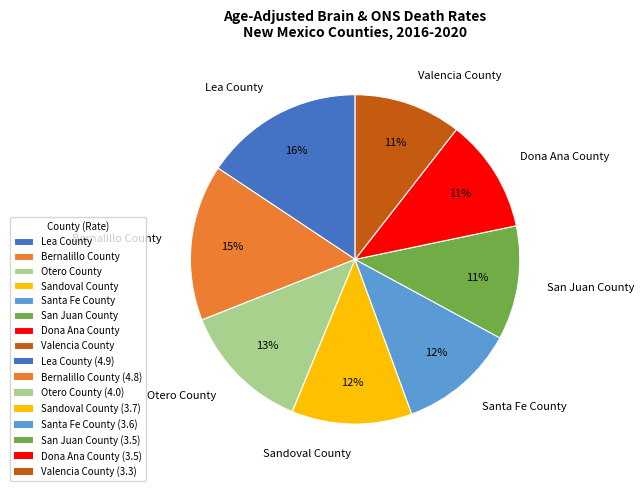

To the nearest percent, what portion does Bernalillo County represent?

15%